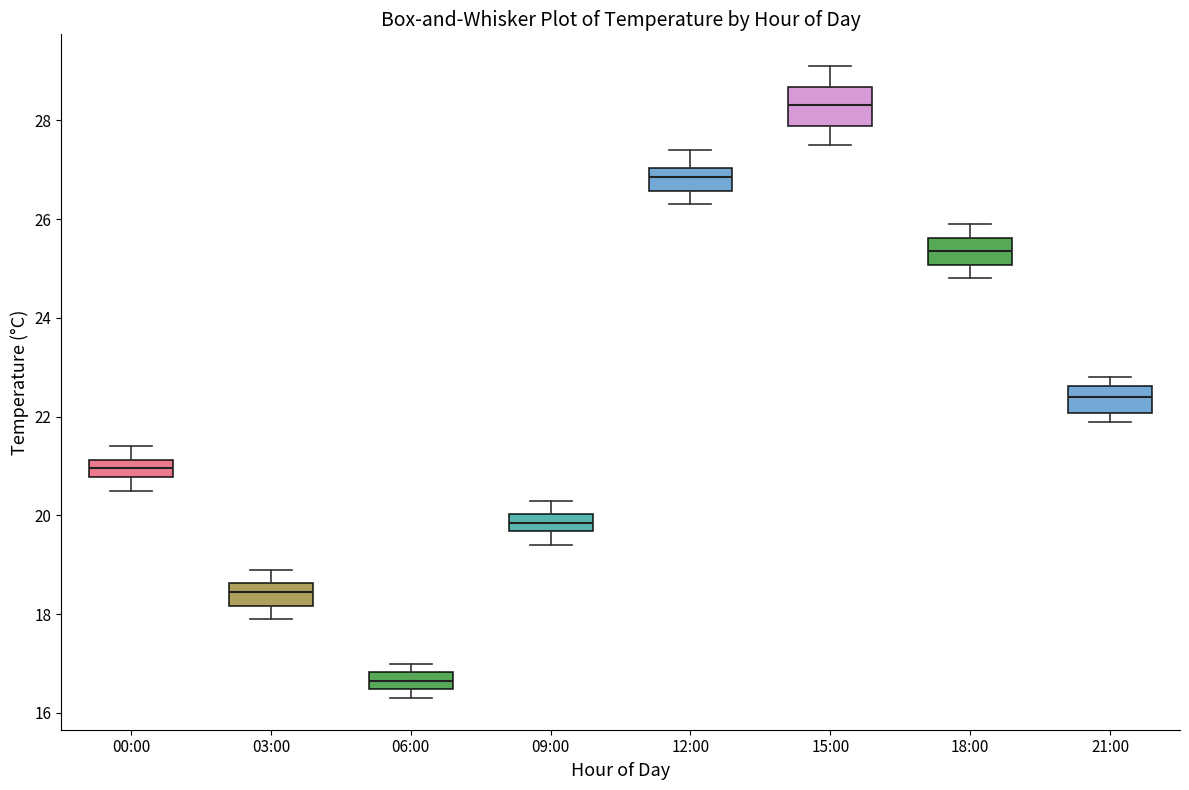

Reading left to right, read every box against the y-axis: the position of its median line, the range the box covers, and the ends of its whiskers. The values are not printed on the chart, so give them approximately, as read against the axis.

00:00: median 21.0, box 20.8 to 21.2, whiskers 20.6 to 21.4
03:00: median 18.4, box 18.2 to 18.6, whiskers 18.0 to 19.0
06:00: median 16.6, box 16.4 to 16.8, whiskers 16.4 (below the box's lower edge) to 17.0
09:00: median 19.8, box 19.6 to 20.0, whiskers 19.4 to 20.4
12:00: median 26.8, box 26.6 to 27.0, whiskers 26.4 to 27.4
15:00: median 28.4, box 27.8 to 28.6, whiskers 27.6 to 29.2
18:00: median 25.4, box 25.0 to 25.6, whiskers 24.8 to 26.0
21:00: median 22.4, box 22.0 to 22.6, whiskers 22.0 (just below the box's lower edge) to 22.8